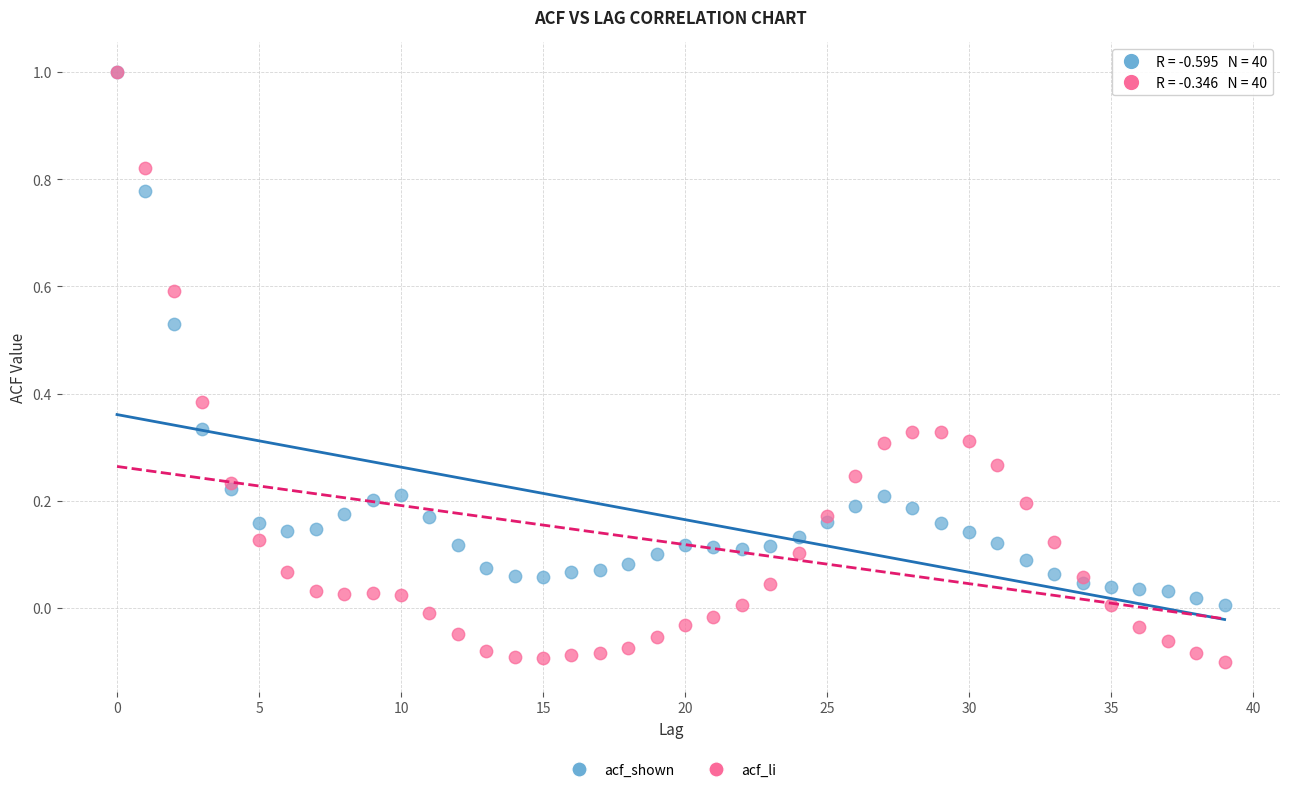

What are all the series names shown in the legend?

acf_shown, acf_li